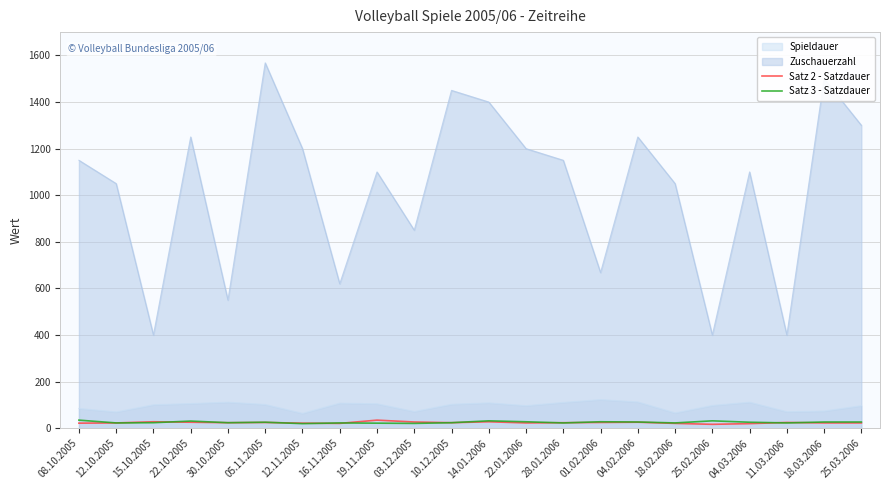

How many interior local valleys does the Satz 3 - Satzdauer series have?

7